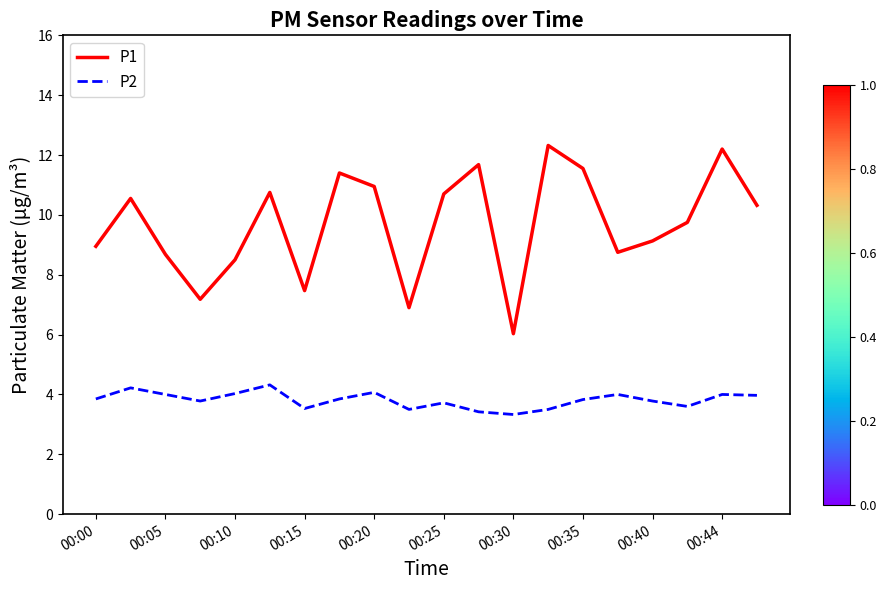

Which series has the largest range (max minus min)?

P1